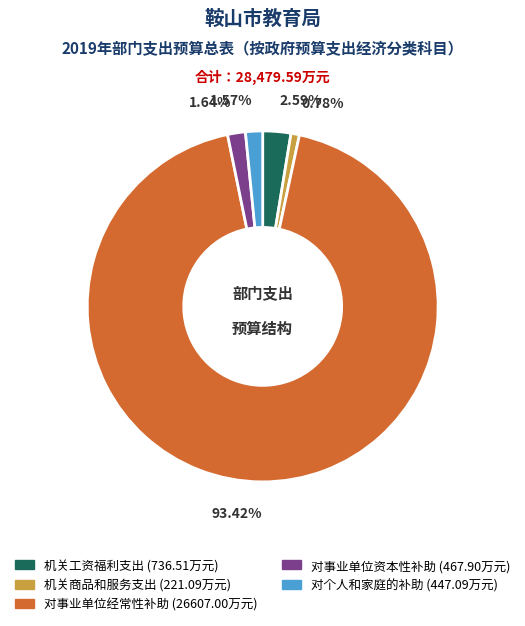

To the nearest percent, what portion does 机关工资福利支出 represent?

3%